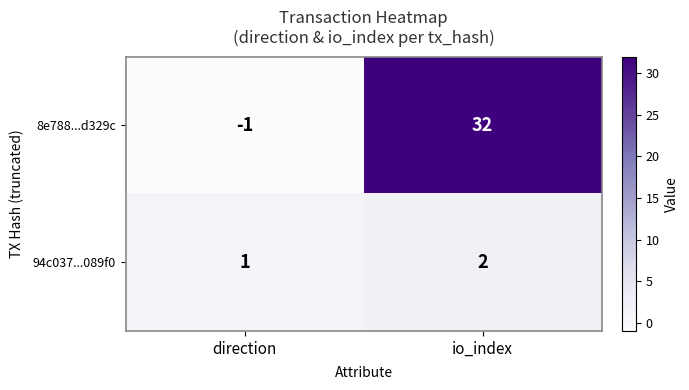

What is the smallest value displayed?

-1